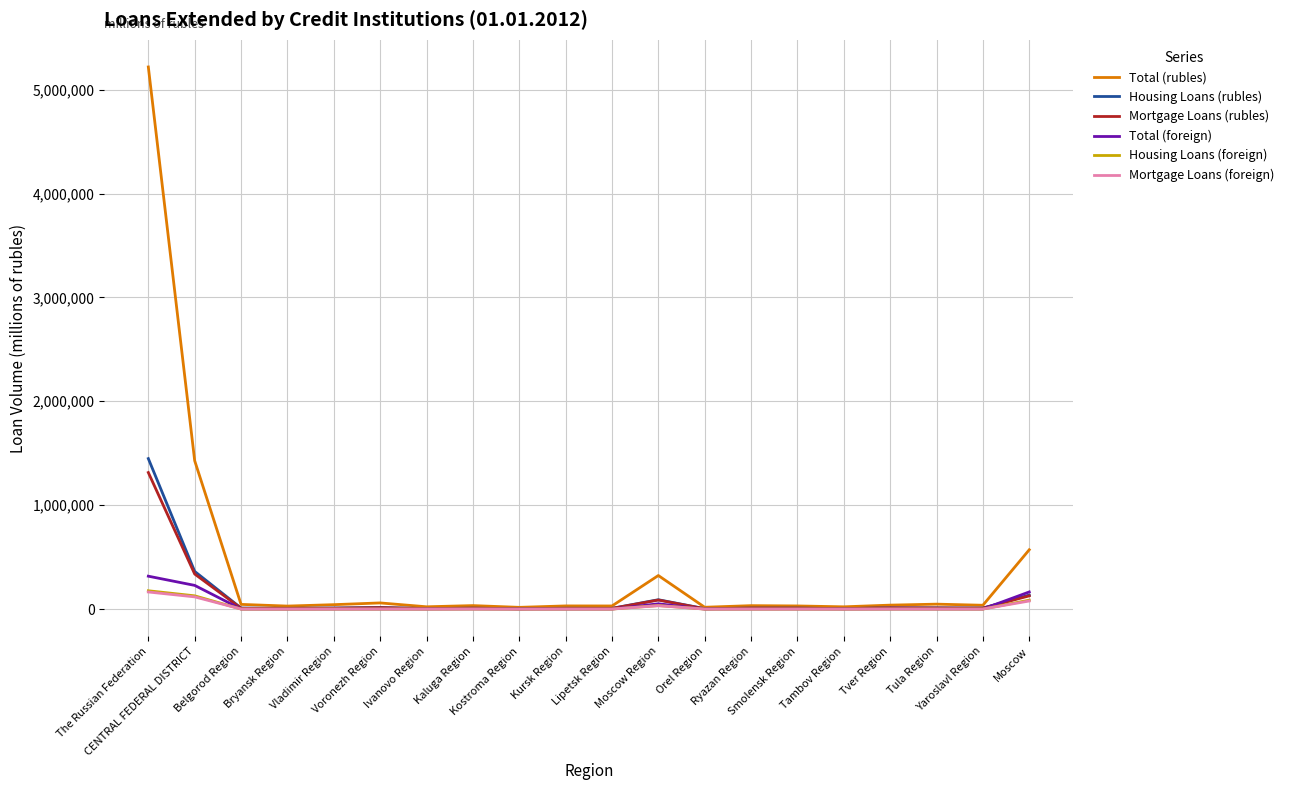

What is the highest value of the Mortgage Loans (foreign) series?

164651